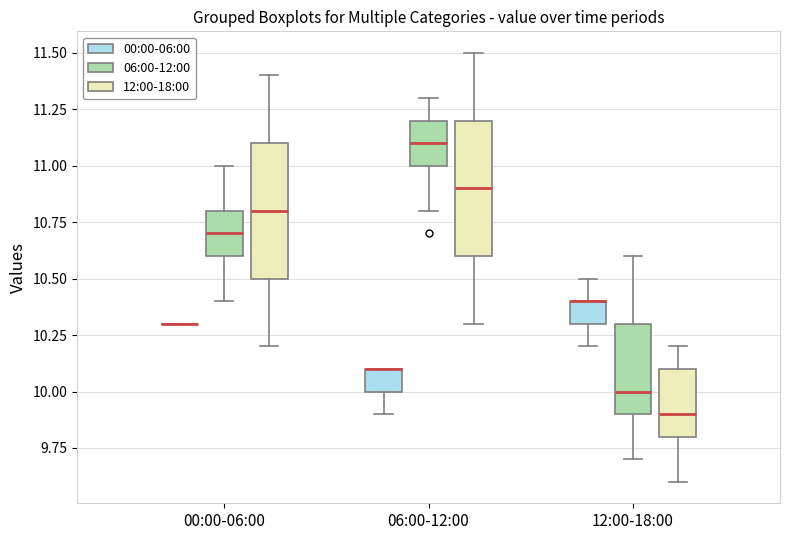

Reading left to right, read every box against the y-axis: the position of its median line, the range the box covers, and the ends of its whiskers. The values are not printed on the chart, so give them approximately, as read against the axis.

00:00-06:00 (00:00-06:00): box collapsed to a line at 10.3, whiskers 10.3 to 10.3
00:00-06:00 (06:00-12:00): median 10.7, box 10.6 to 10.8, whiskers 10.4 to 11.0
00:00-06:00 (12:00-18:00): median 10.8, box 10.5 to 11.1, whiskers 10.2 to 11.4
06:00-12:00 (00:00-06:00): median 10.1 (drawn on the box's upper edge), box 10.0 to 10.1, whiskers 9.9 to 10.1
06:00-12:00 (06:00-12:00): median 11.1, box 11.0 to 11.2, whiskers 10.8 to 11.3
06:00-12:00 (12:00-18:00): median 10.9, box 10.6 to 11.2, whiskers 10.3 to 11.5
12:00-18:00 (00:00-06:00): median 10.4 (drawn on the box's upper edge), box 10.3 to 10.4, whiskers 10.2 to 10.5
12:00-18:00 (06:00-12:00): median 10.0, box 9.9 to 10.3, whiskers 9.7 to 10.6
12:00-18:00 (12:00-18:00): median 9.9, box 9.8 to 10.1, whiskers 9.6 to 10.2